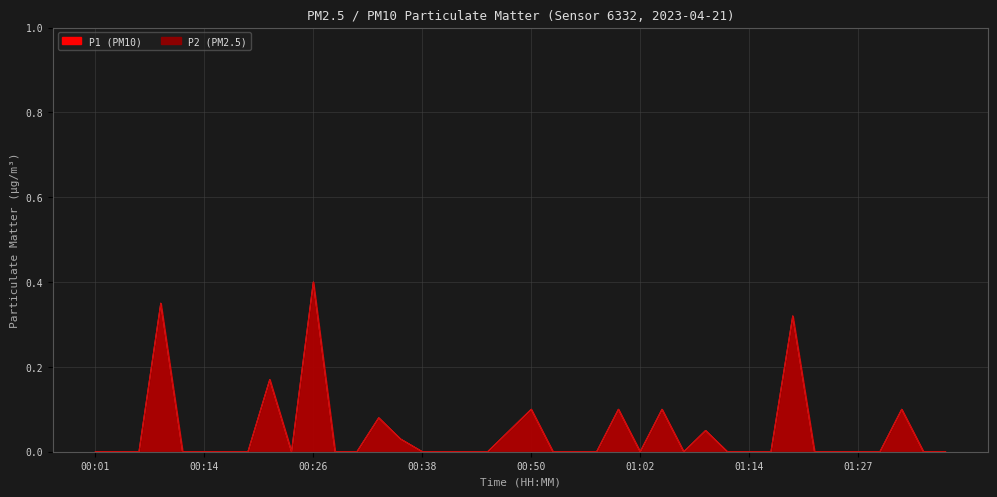

How many positive values does the P1 series have?

12